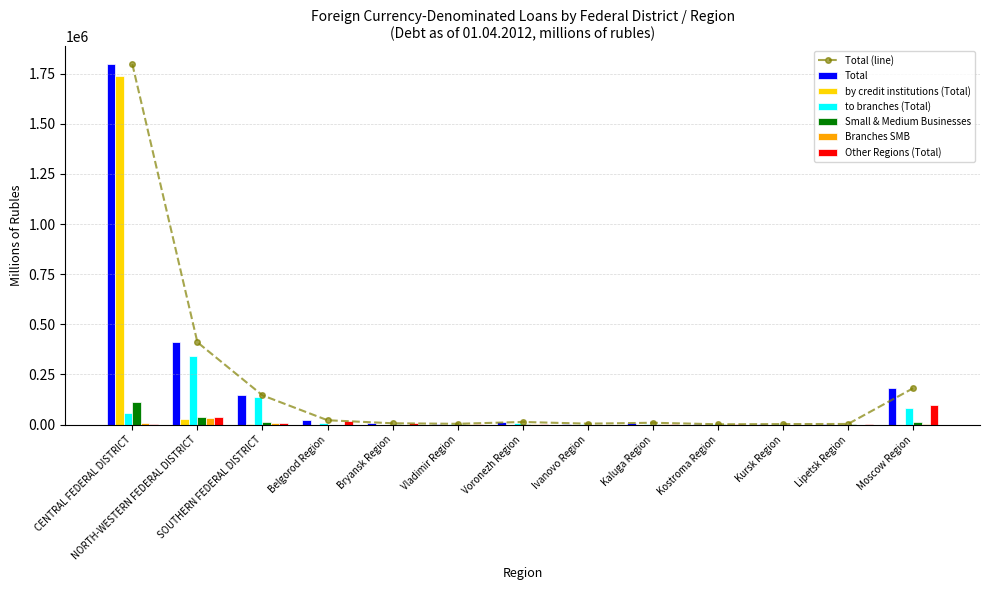

Which has a higher value, NORTH-WESTERN FEDERAL DISTRICT or Belgorod Region?

NORTH-WESTERN FEDERAL DISTRICT